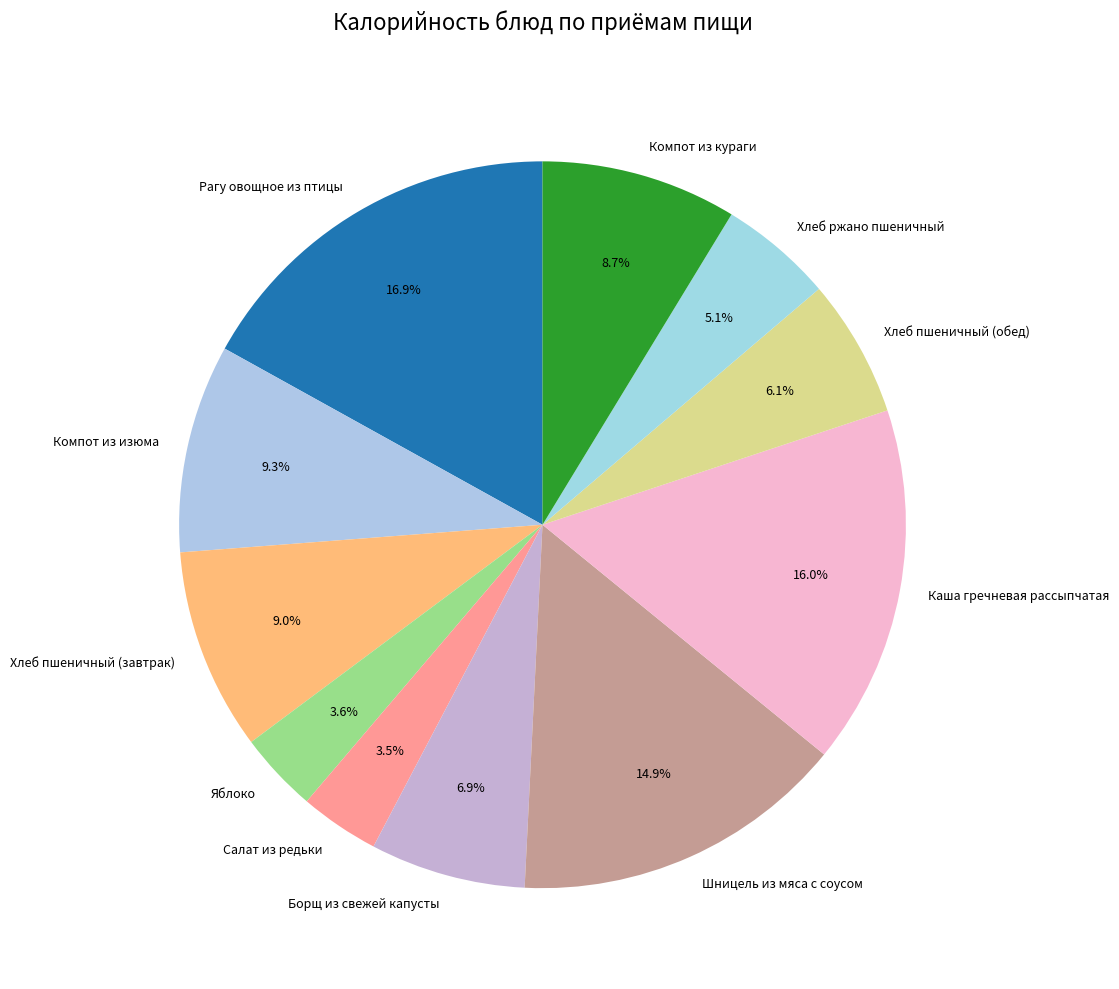

Is there a majority slice in this chart?

No